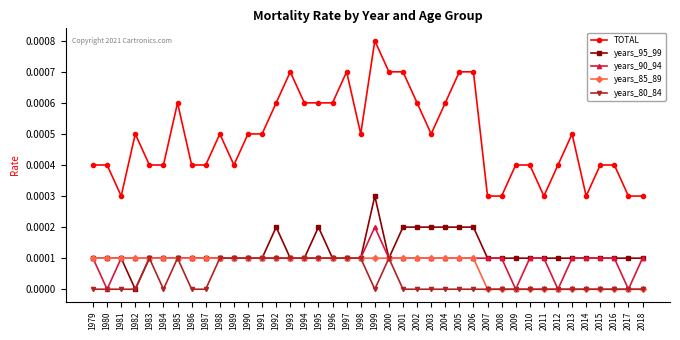

True or false: TOTAL and years_95_99 intersect in this chart.

False